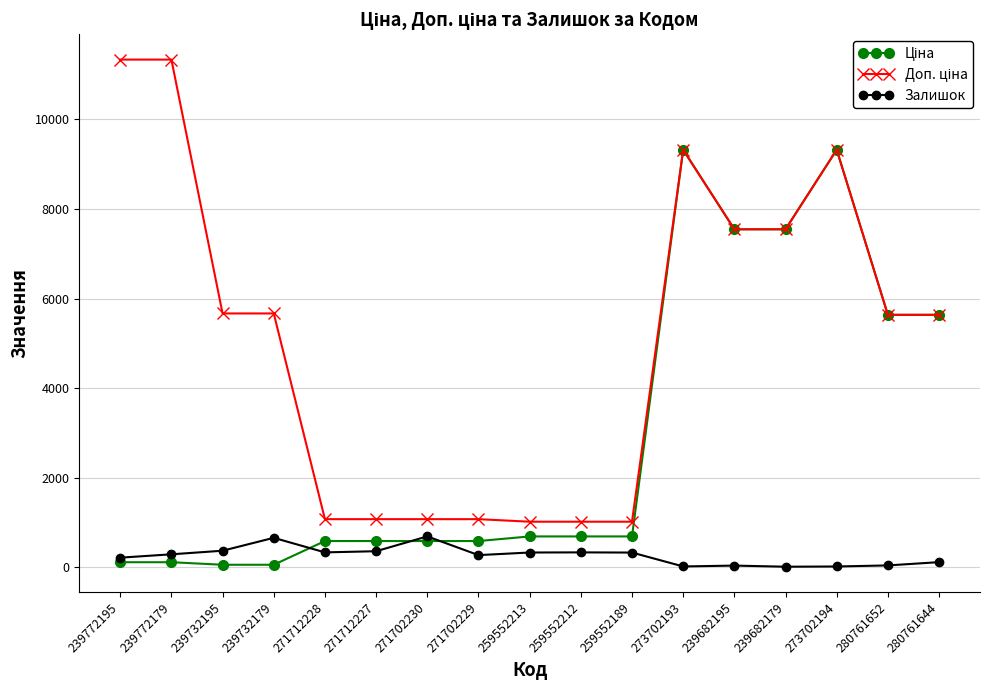

What is the difference between the highest and lowest values at 271702230?

488.5